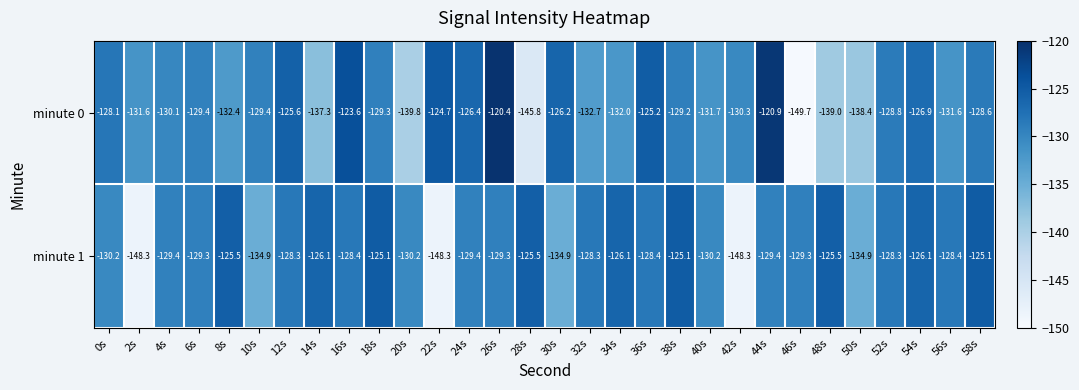

What is the total value across all series at 30s?

-261.1